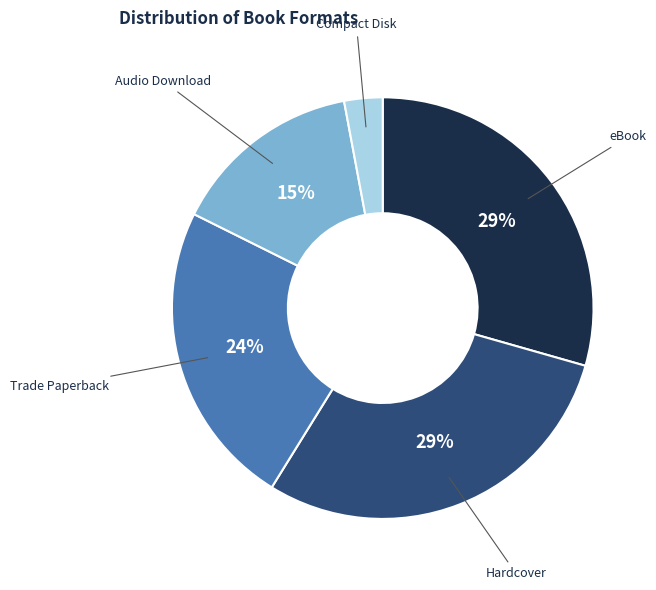

Which category has the smallest portion of the pie?

Compact Disk